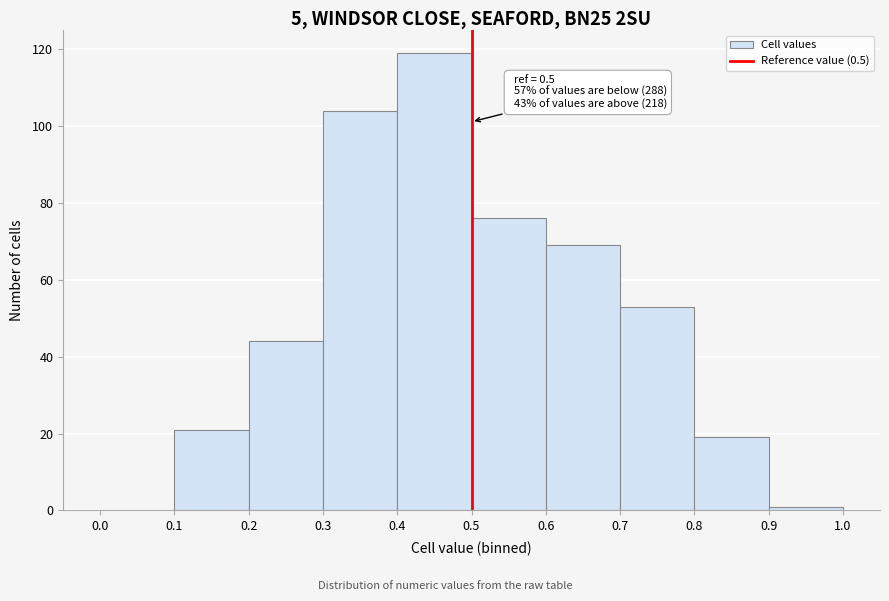

Which range on the x-axis has the tallest bar?

0.4 to 0.5